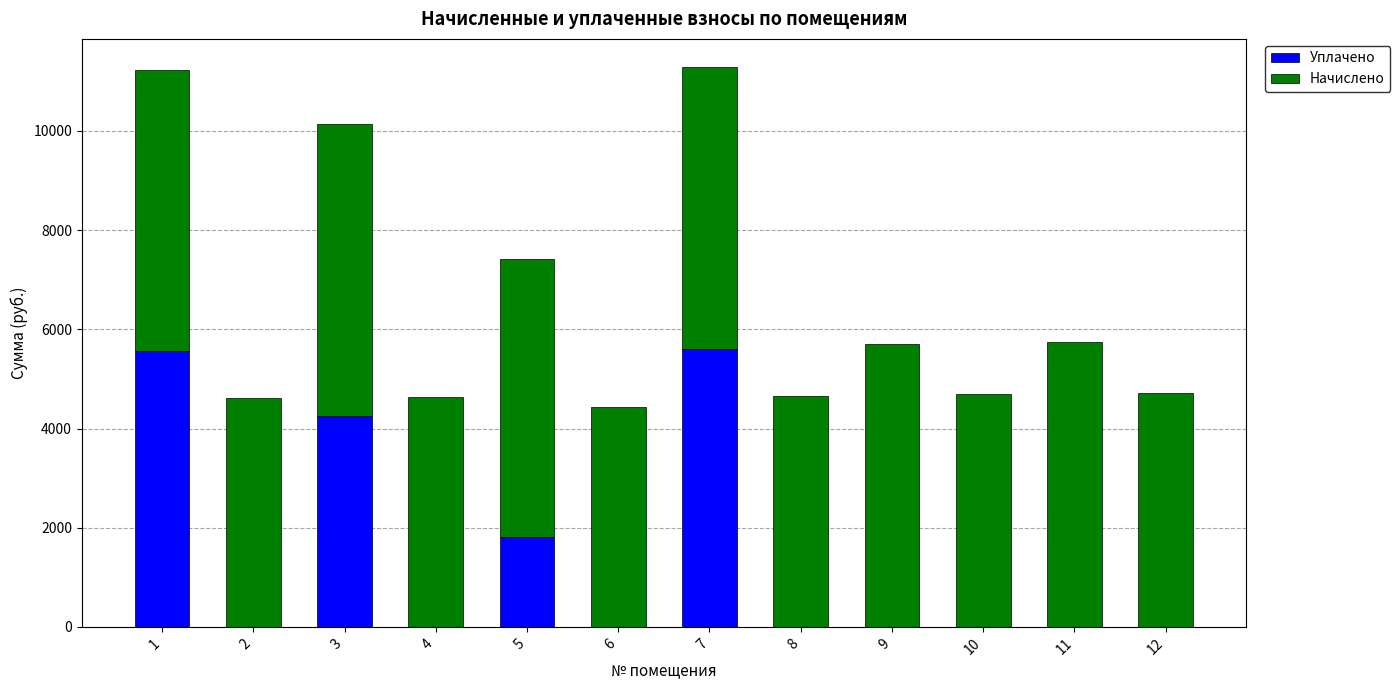

The value of Уплачено at 2 is -2580.5. True or false?

False